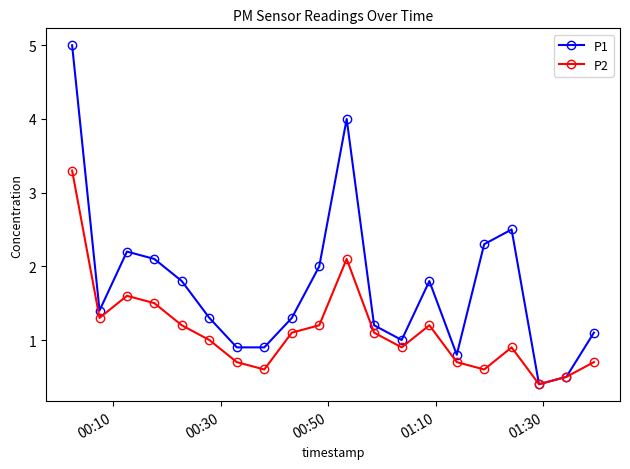

What is the difference between the second highest and second lowest values in the P1 series?

3.5